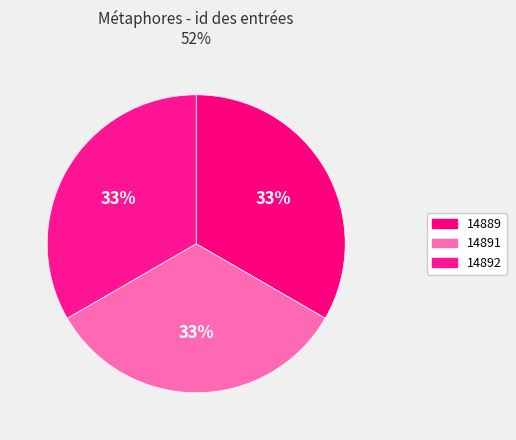

Approximately how many times larger is the value at 14889 compared to 14892?

1.0